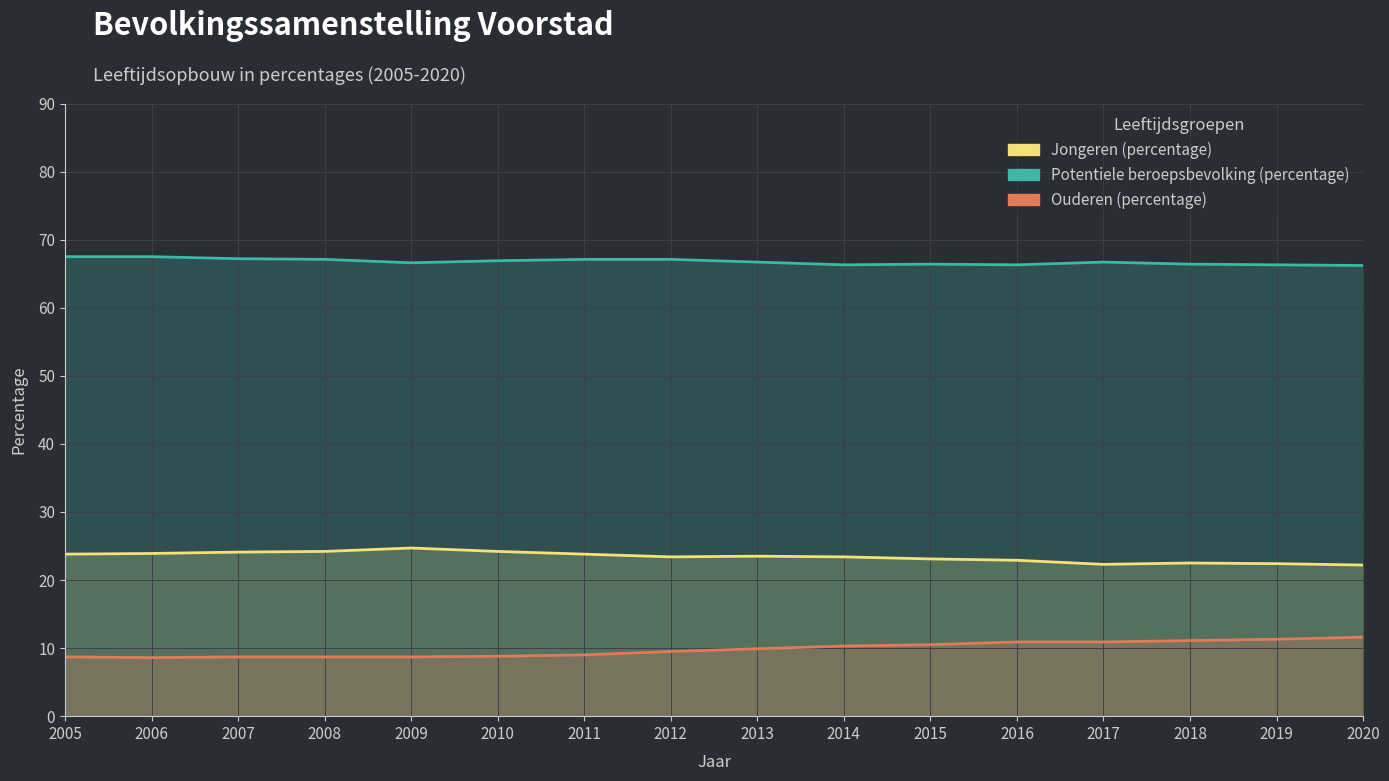

Which category has the highest value in the Jongeren (percentage) series?

2009